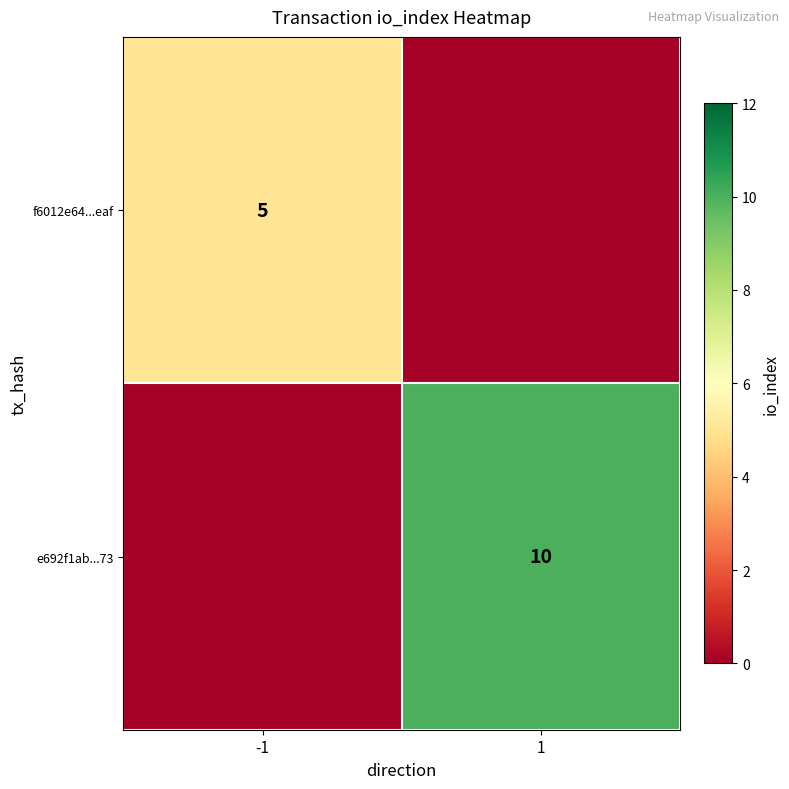

What is the difference between the highest and lowest values at 1?

10